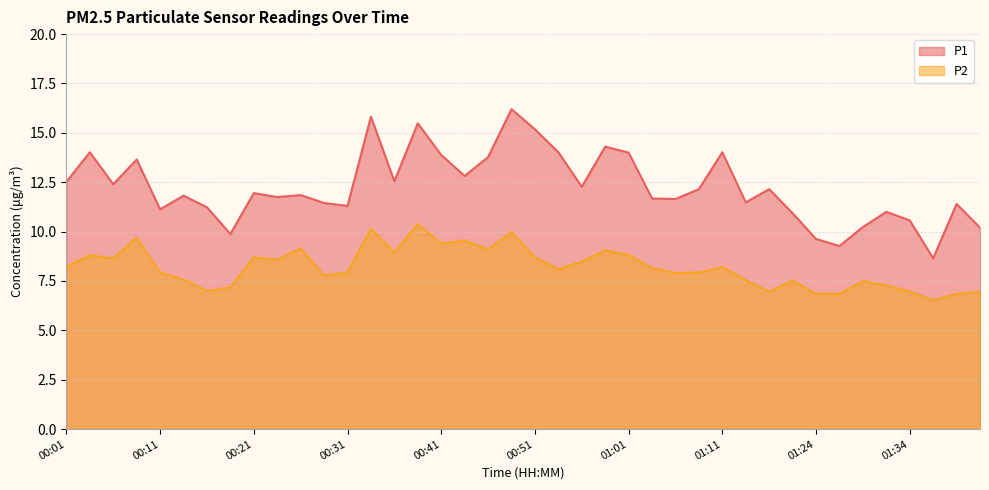

True or false: P2 has more than 2 points higher than both neighbors.

True